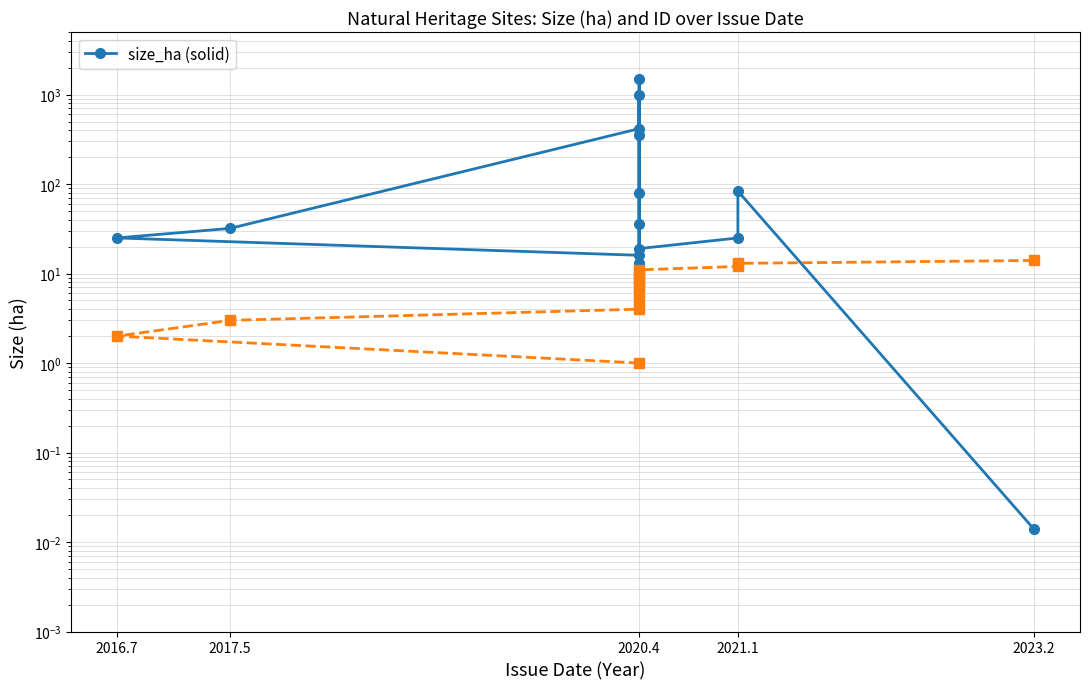

What is the greatest value displayed?

1500.0